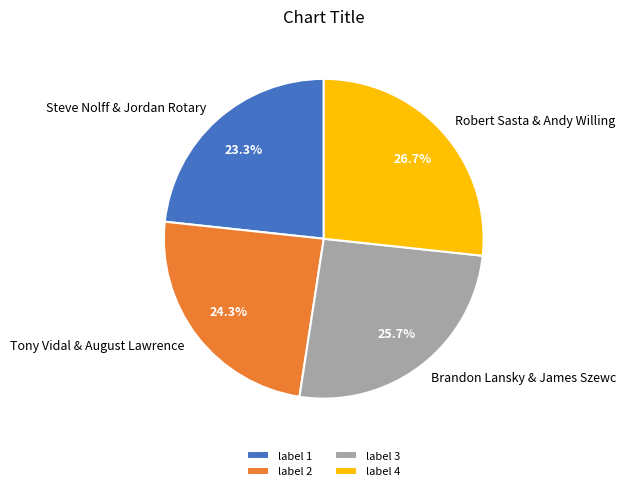

The Steve Nolff & Jordan Rotary slice represents 15% of the pie. True or false?

False